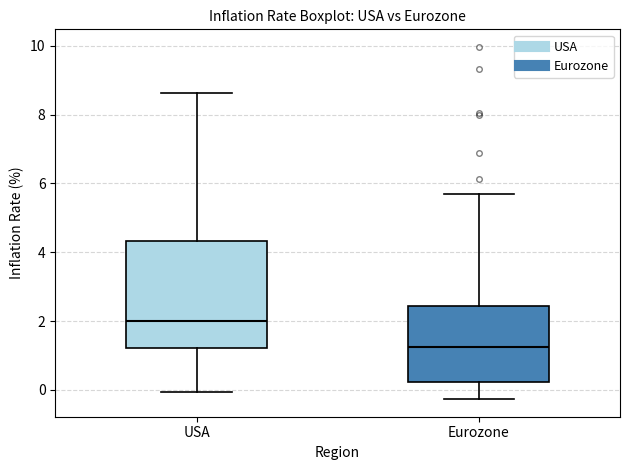

Comparing the boxes themselves (not the whiskers), which one is the tallest?

USA